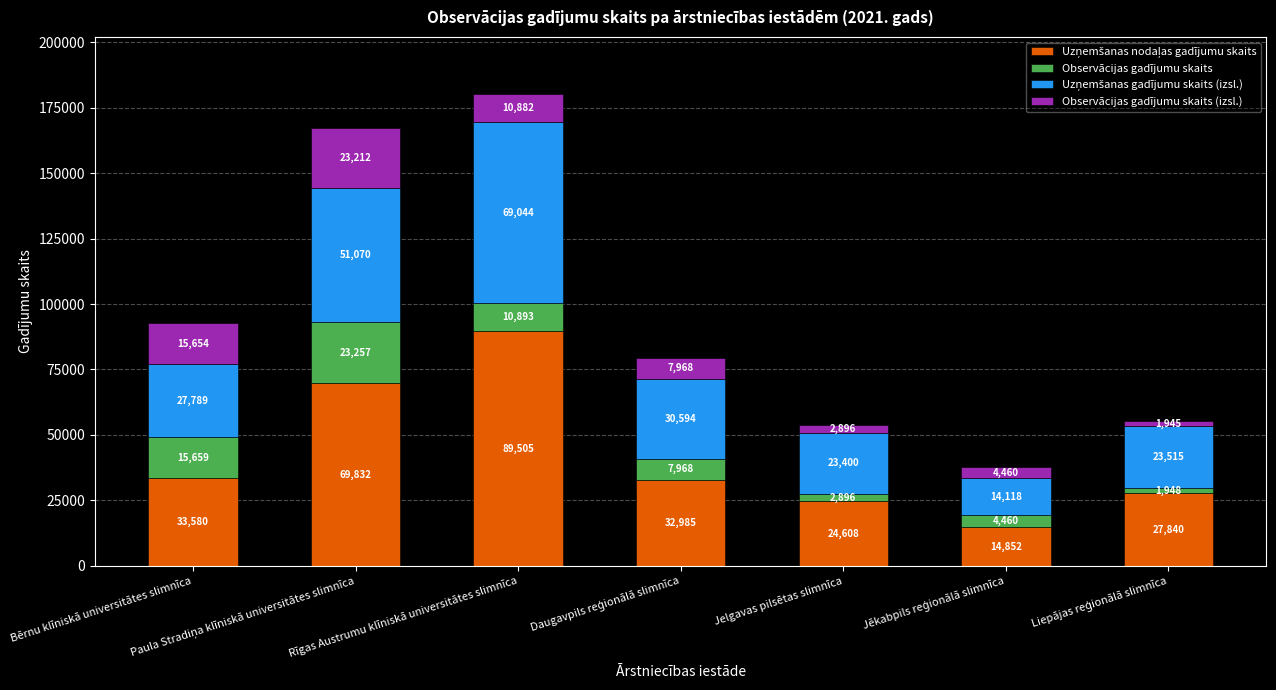

At which category is the sum across all series the highest?

Rīgas Austrumu klīniskā universitātes slimnīca